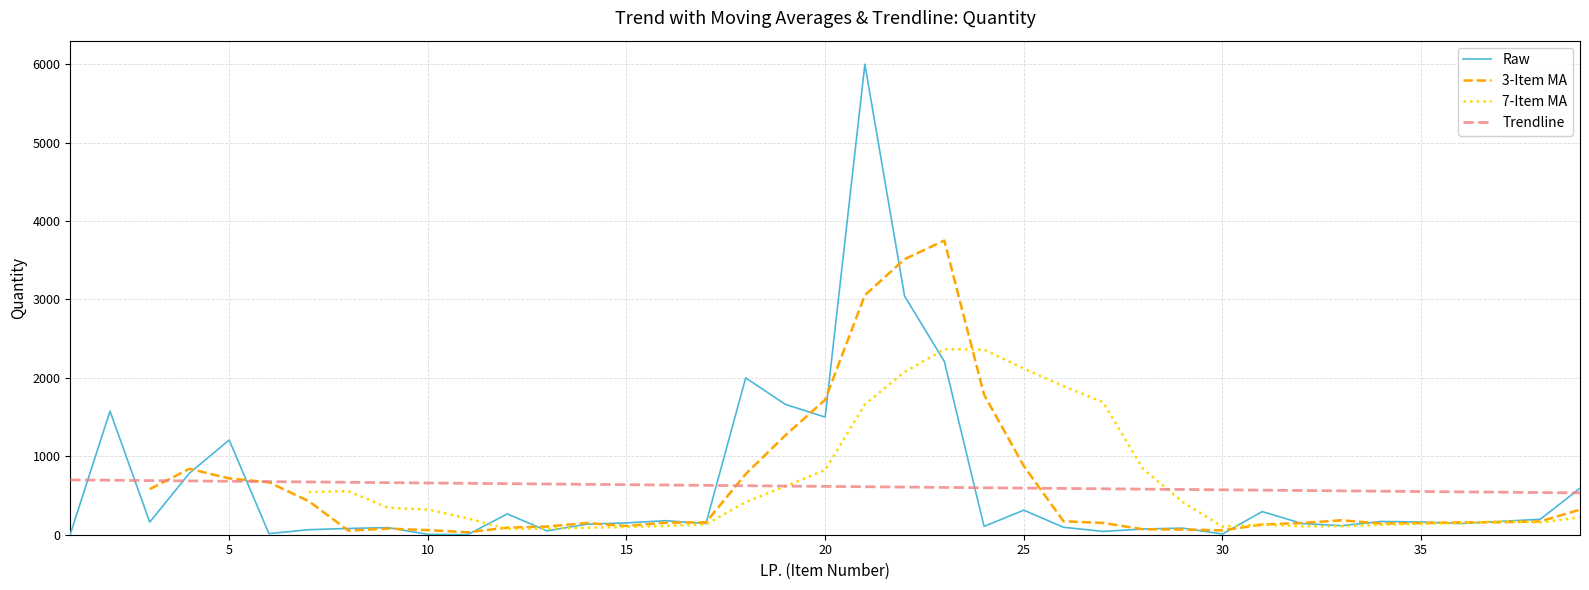

What is the maximum value for Raw?

6000.0